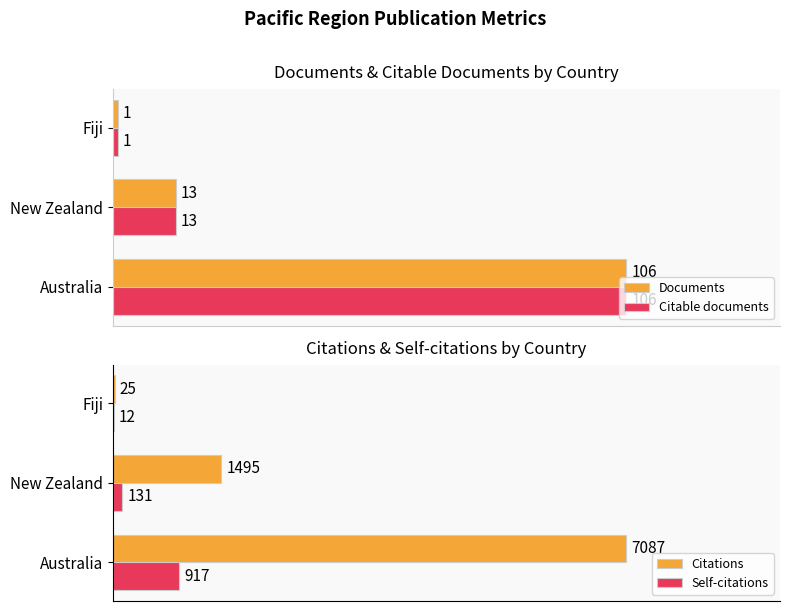

What is the value of the Citations bar at the 1st from the left?

7087